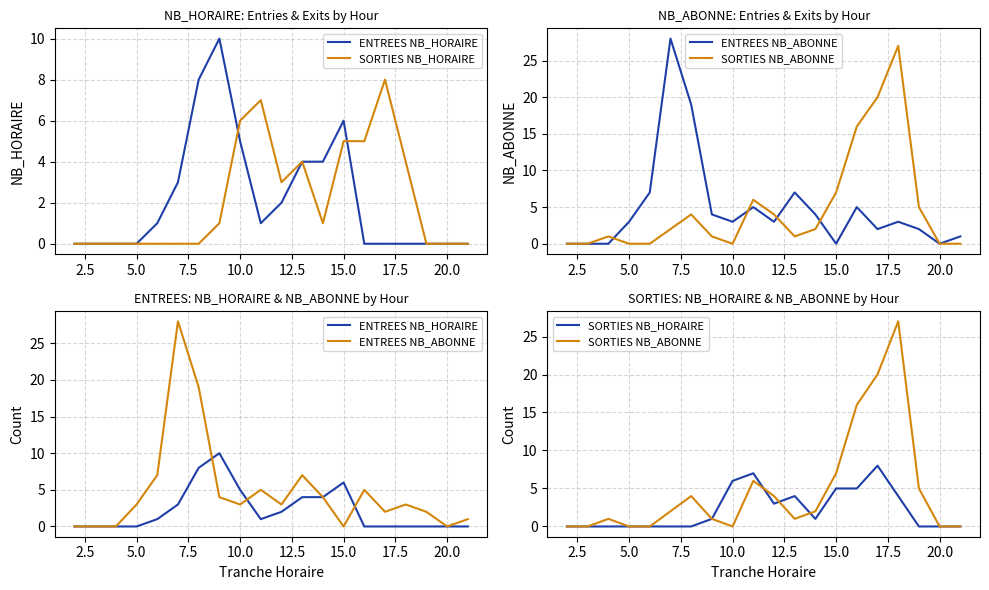

True or false: ENTREES NB_HORAIRE has more than 1 points higher than both neighbors.

True